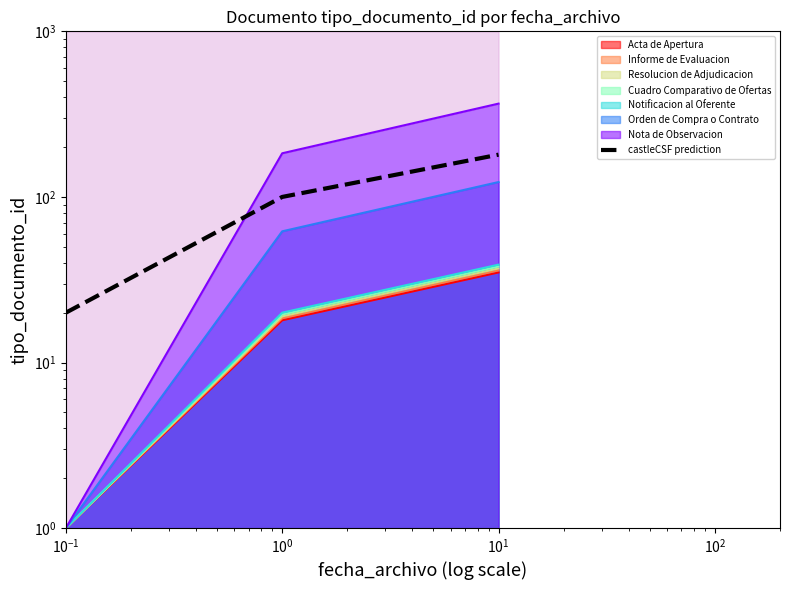

What is the difference between the values at $\mathdefault{10^{0}}$ and $\mathdefault{10^{-1}}$?

80